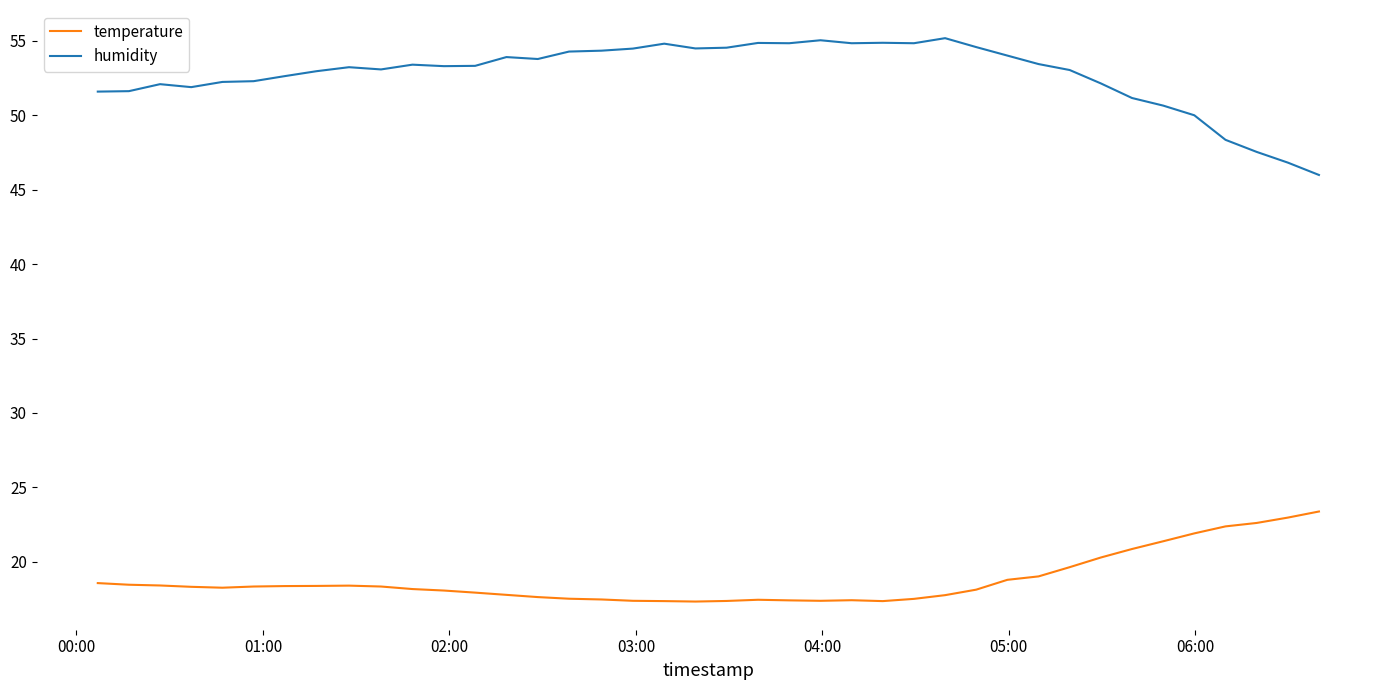

What are all the series names shown in the legend?

temperature, humidity